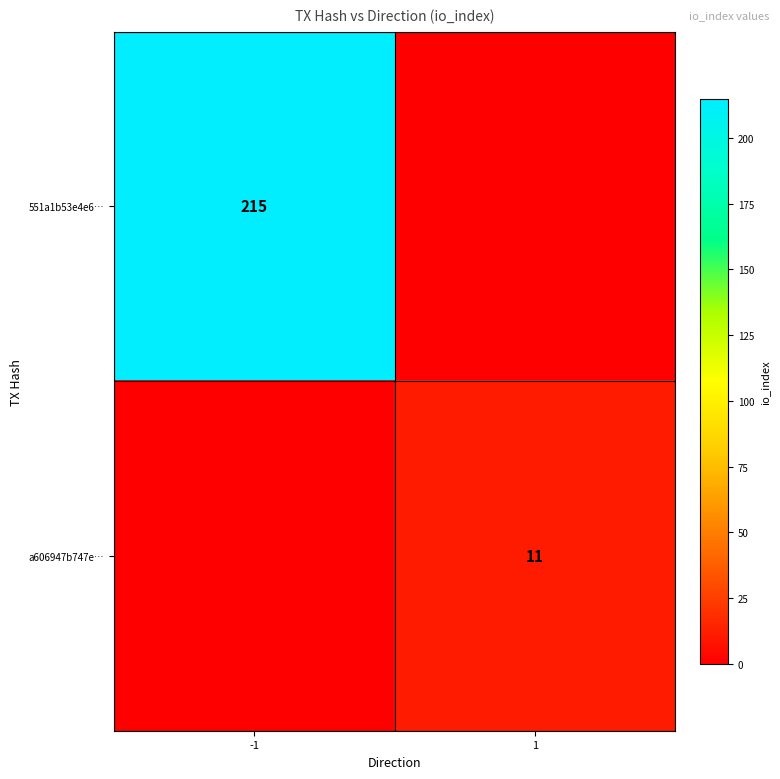

The a606947b747e… series shows 11 at 1. True or false?

True